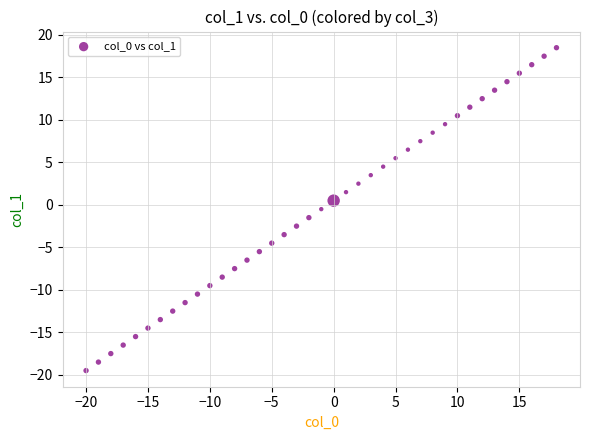

What is the range of X values (max minus min)?

38.0